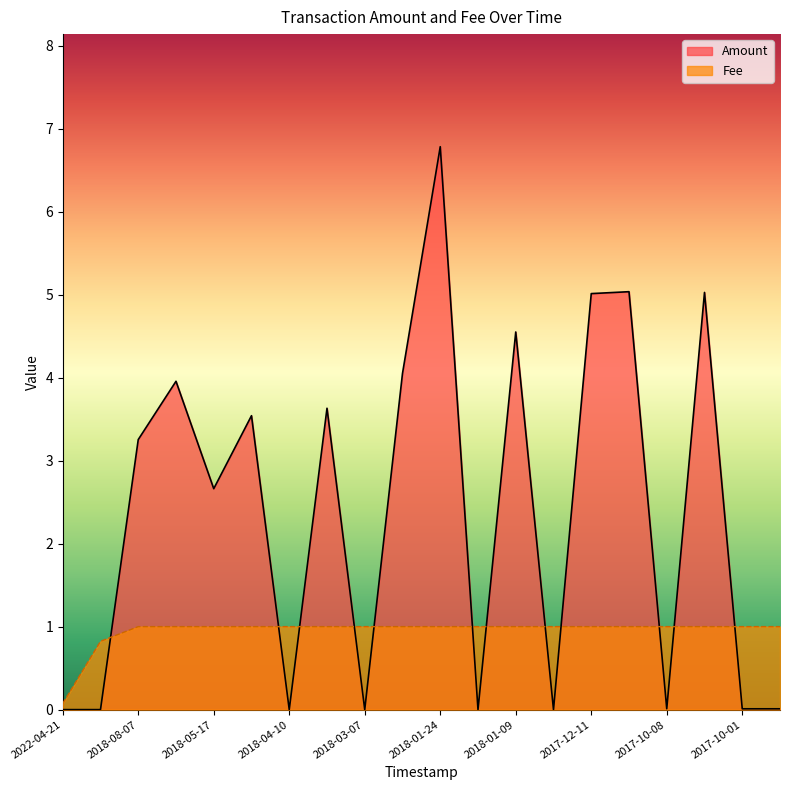

Is it true that the value at 2017-11-10 is 1.4?

False